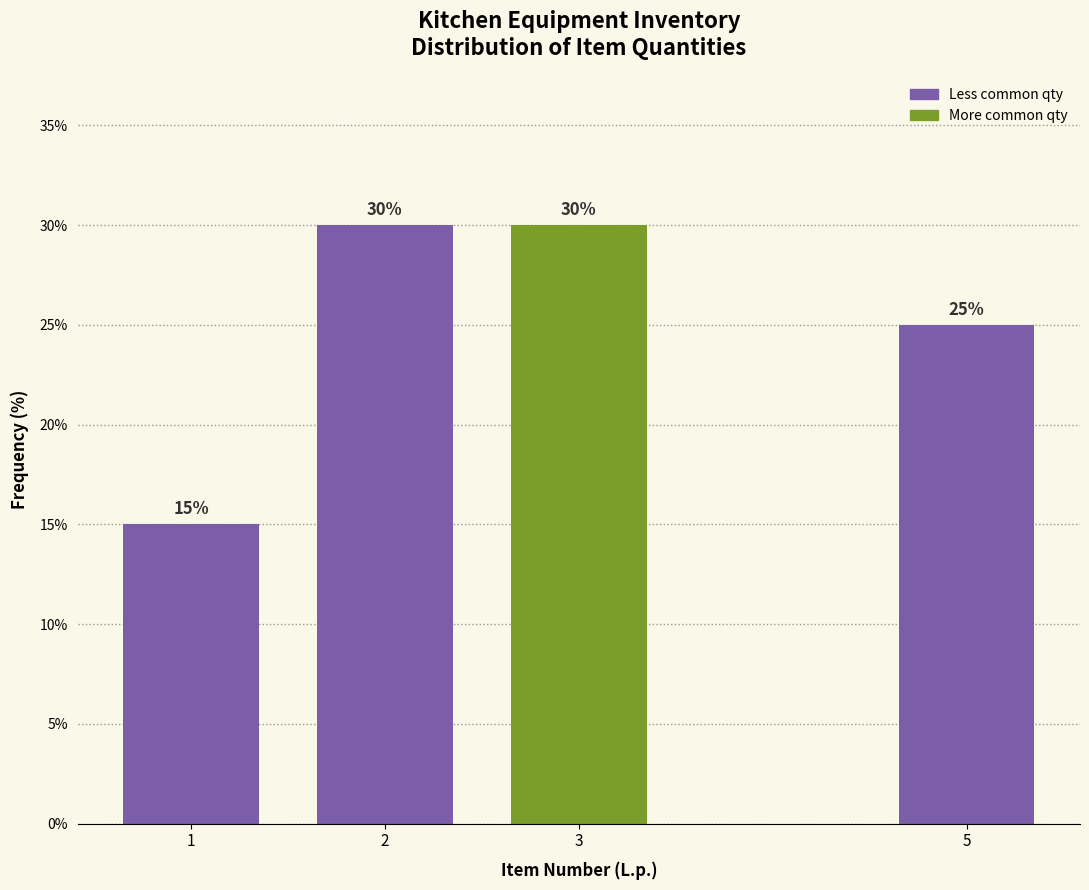

Reading left to right, what are all the values shown in this chart?

1=15	2=30	3=30	5=25